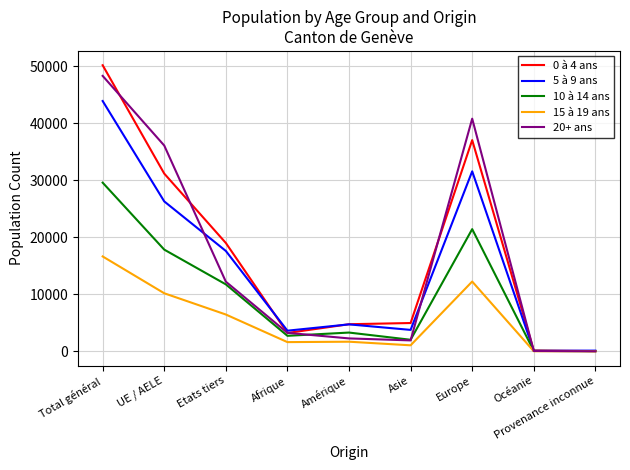

Where does the 5 à 9 ans series first go above 4727?

Total général